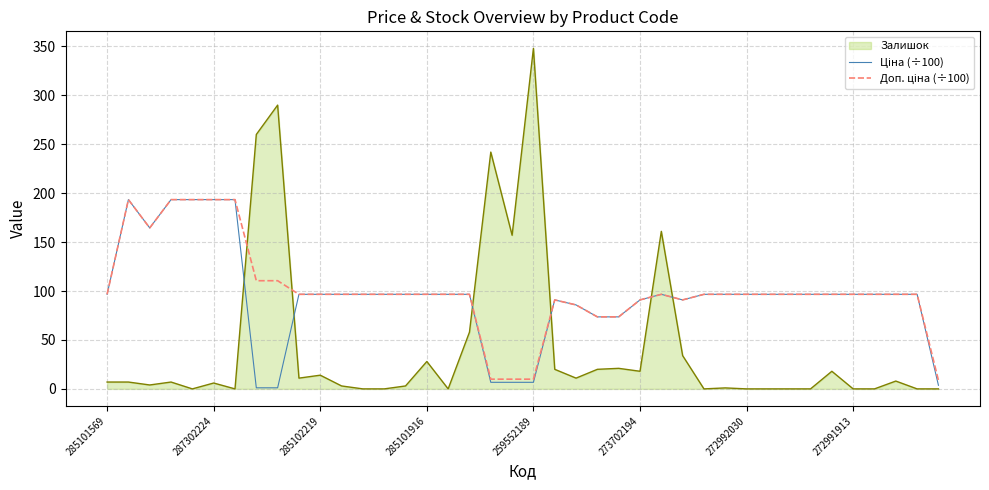

What is the value of the Доп. ціна (÷100) point at the 37th from the left?

96.6